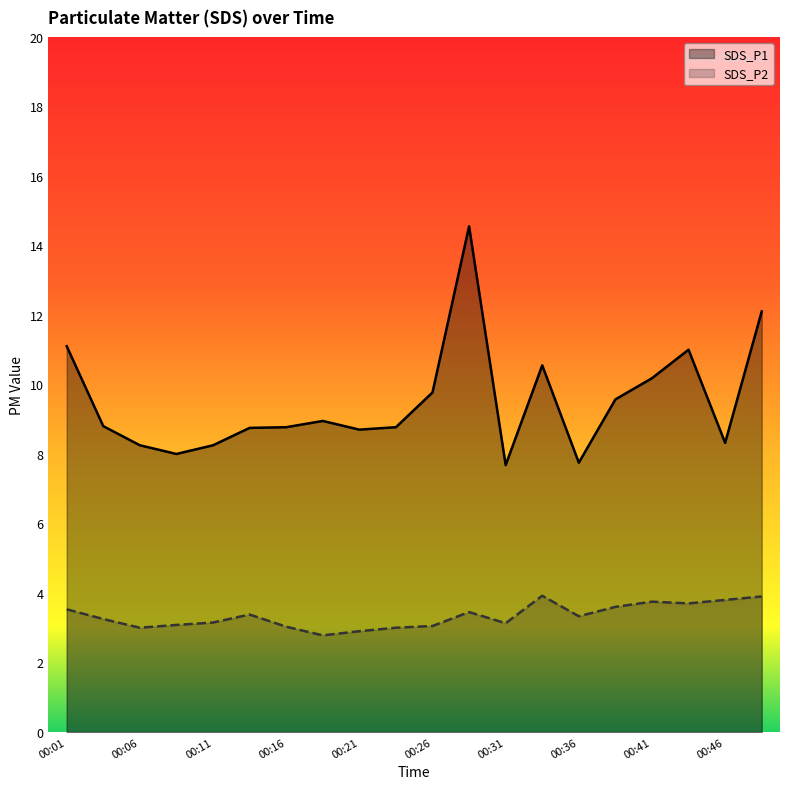

True or false: SDS_P2 and SDS_P1 intersect in this chart.

False